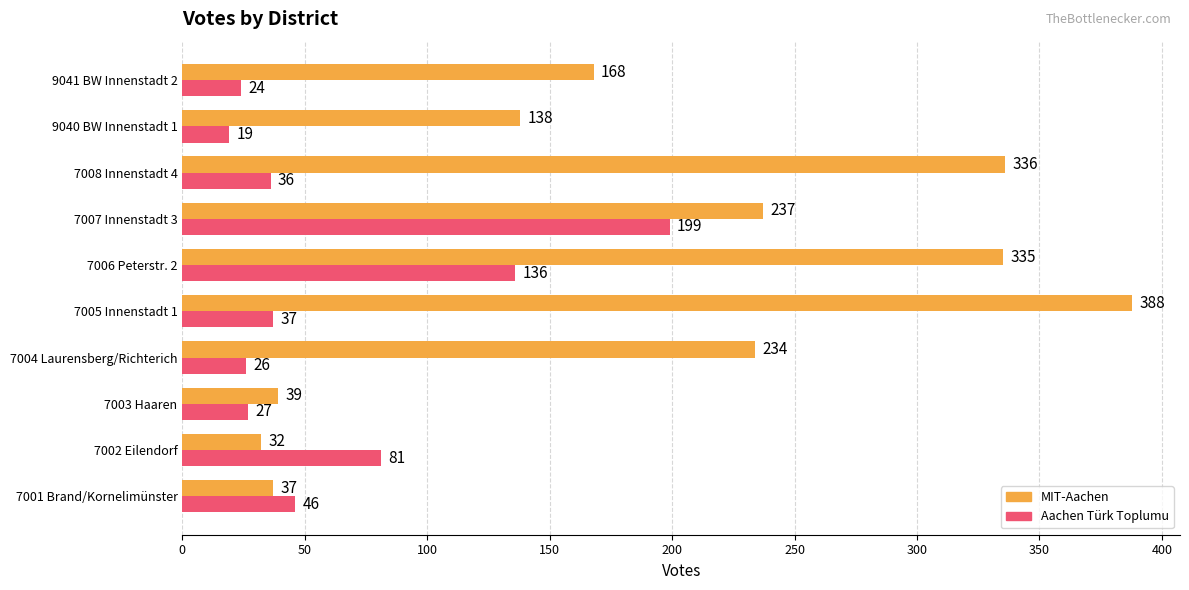

Which series has the largest range (max minus min)?

MIT-Aachen